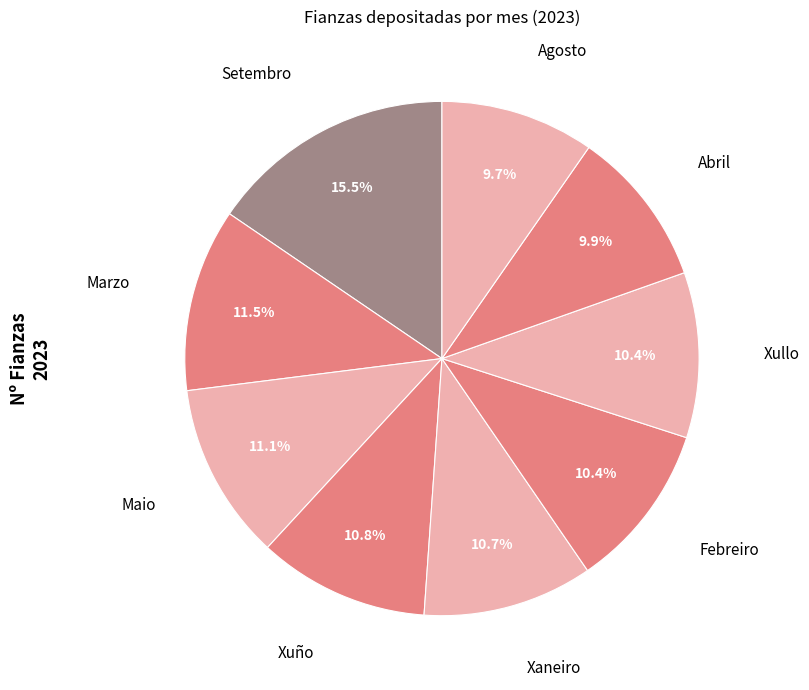

How many slices are in this pie chart?

9